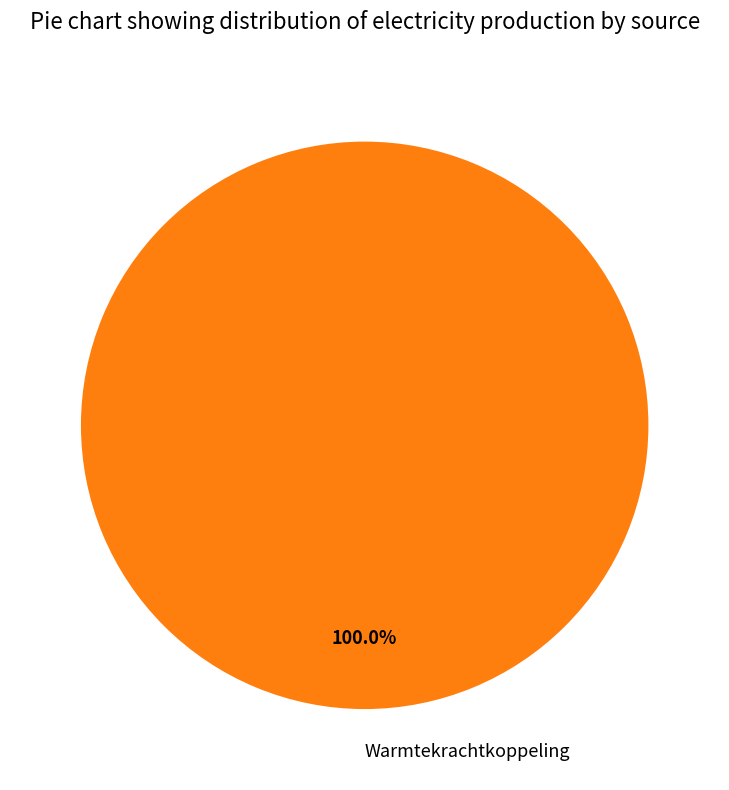

Is there any slice that represents more than half of the pie?

Yes